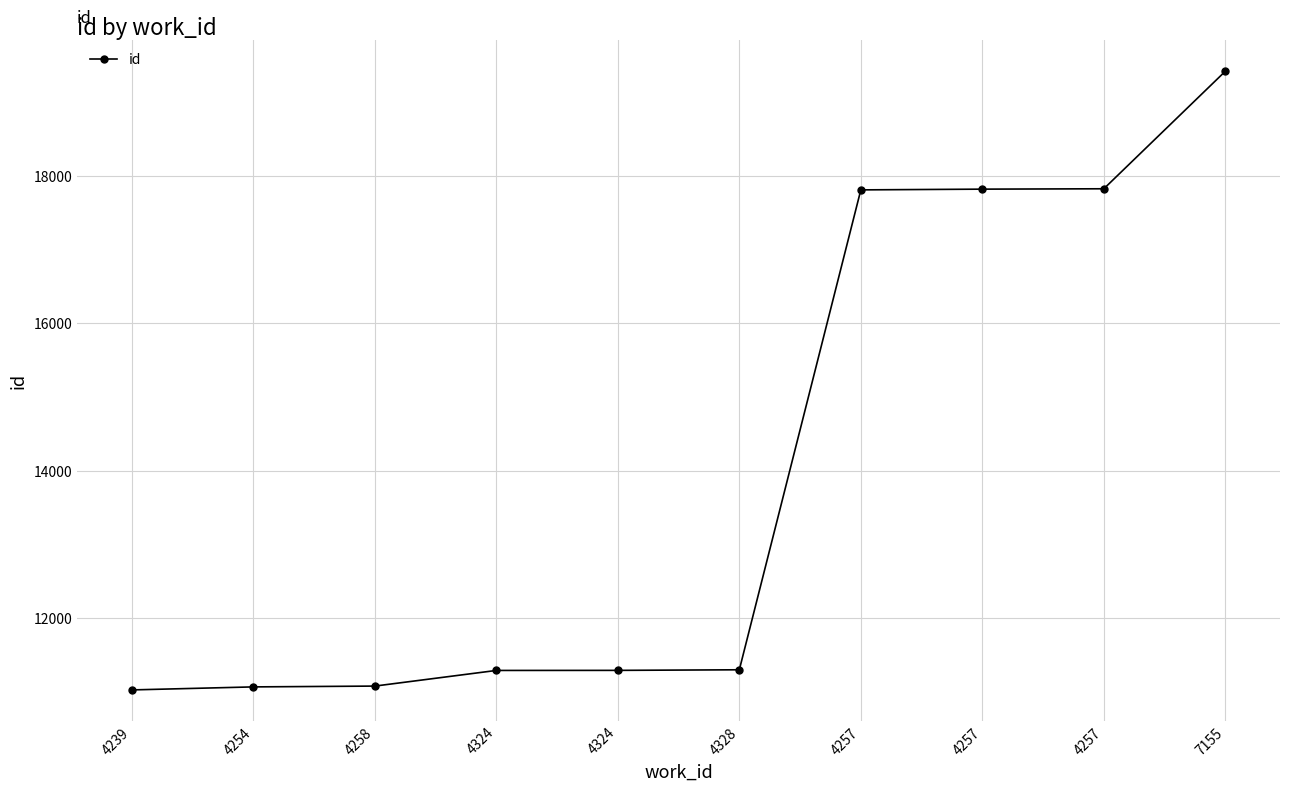

How many values are below 11304?

5